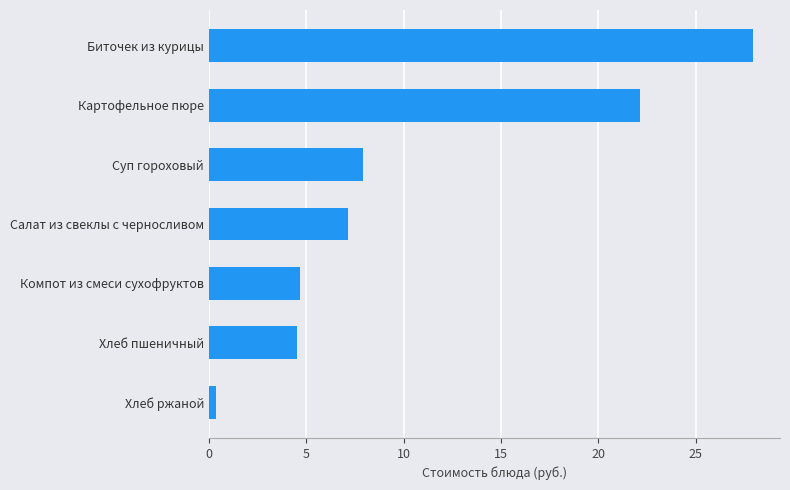

The chart shows a value of 17.3 at Биточек из курицы. True or false?

False